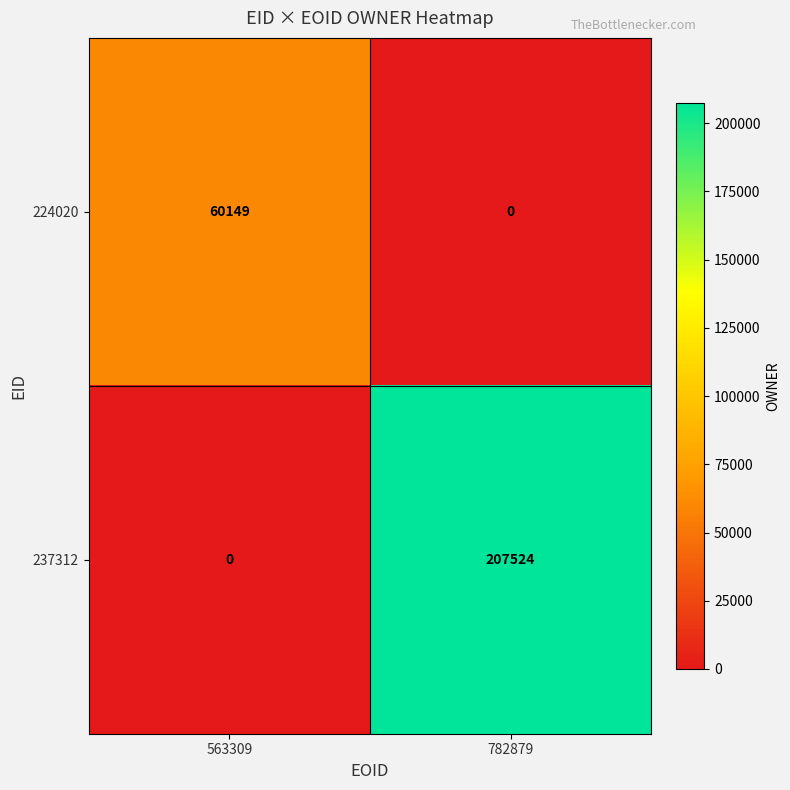

Which series has the largest range (max minus min)?

237312